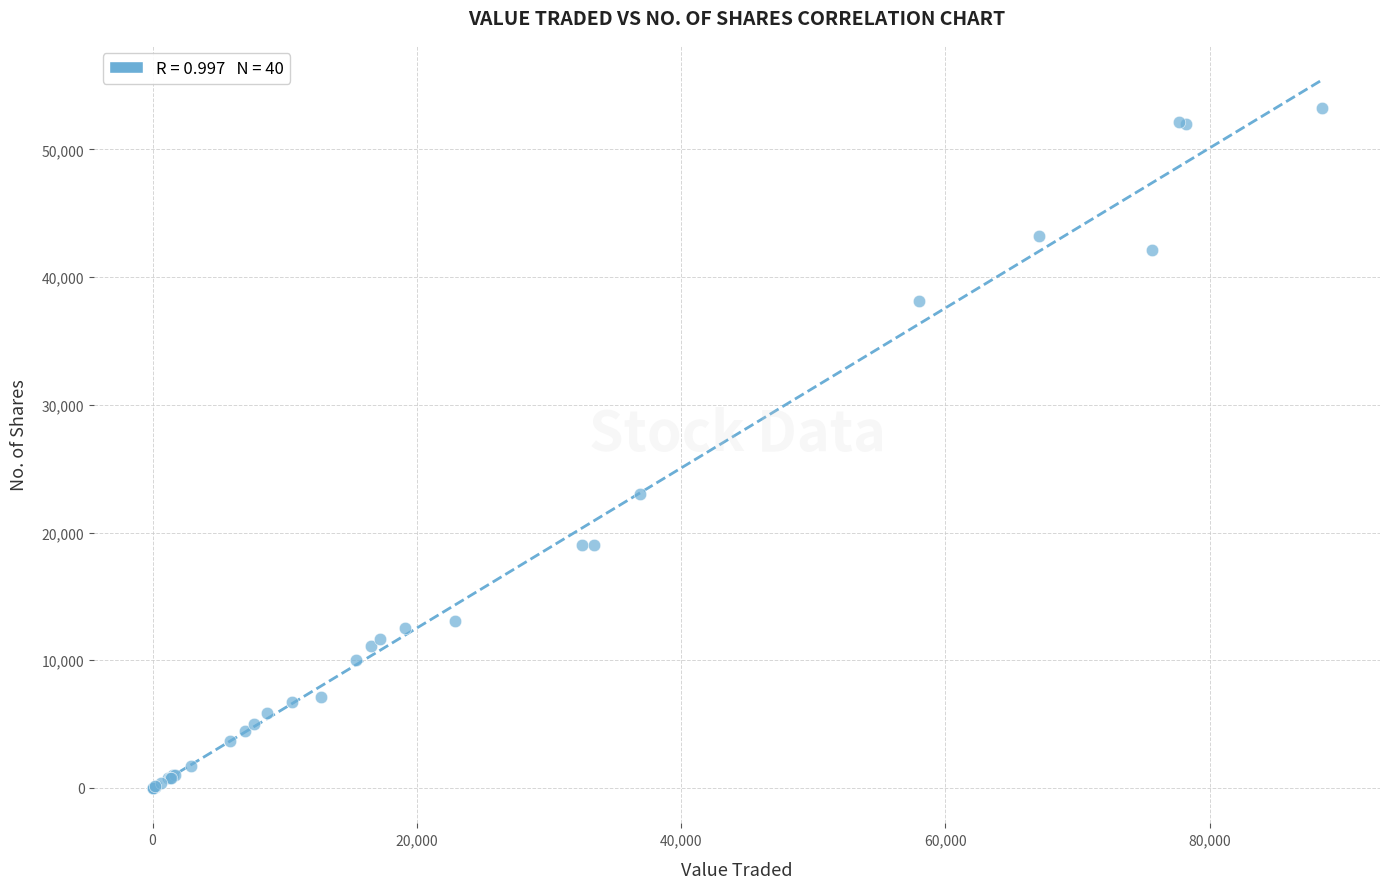

What Y value in the scatter plot is closest to 26622?

23050